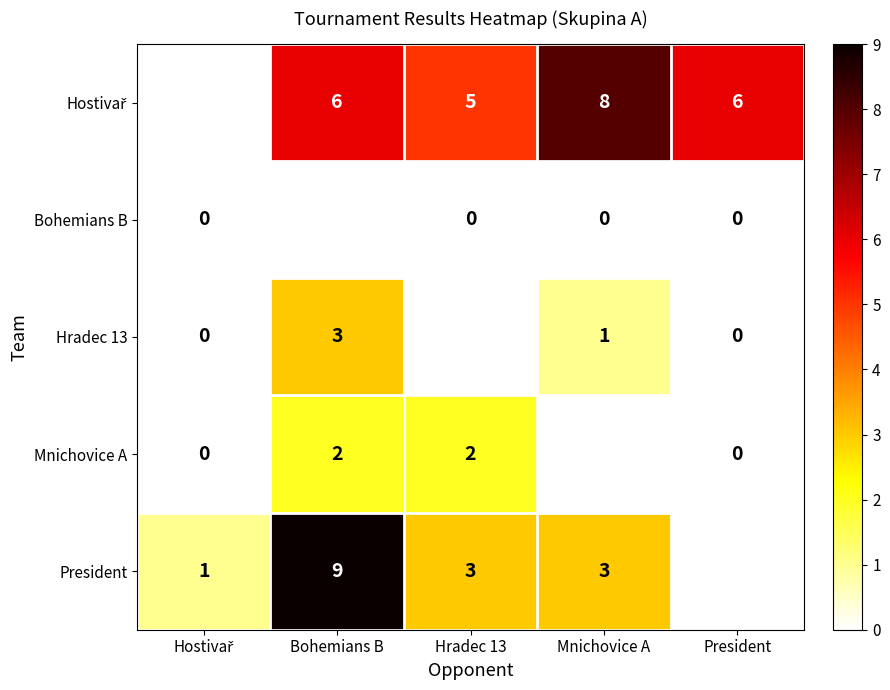

The President series shows 13 at Bohemians B. True or false?

False